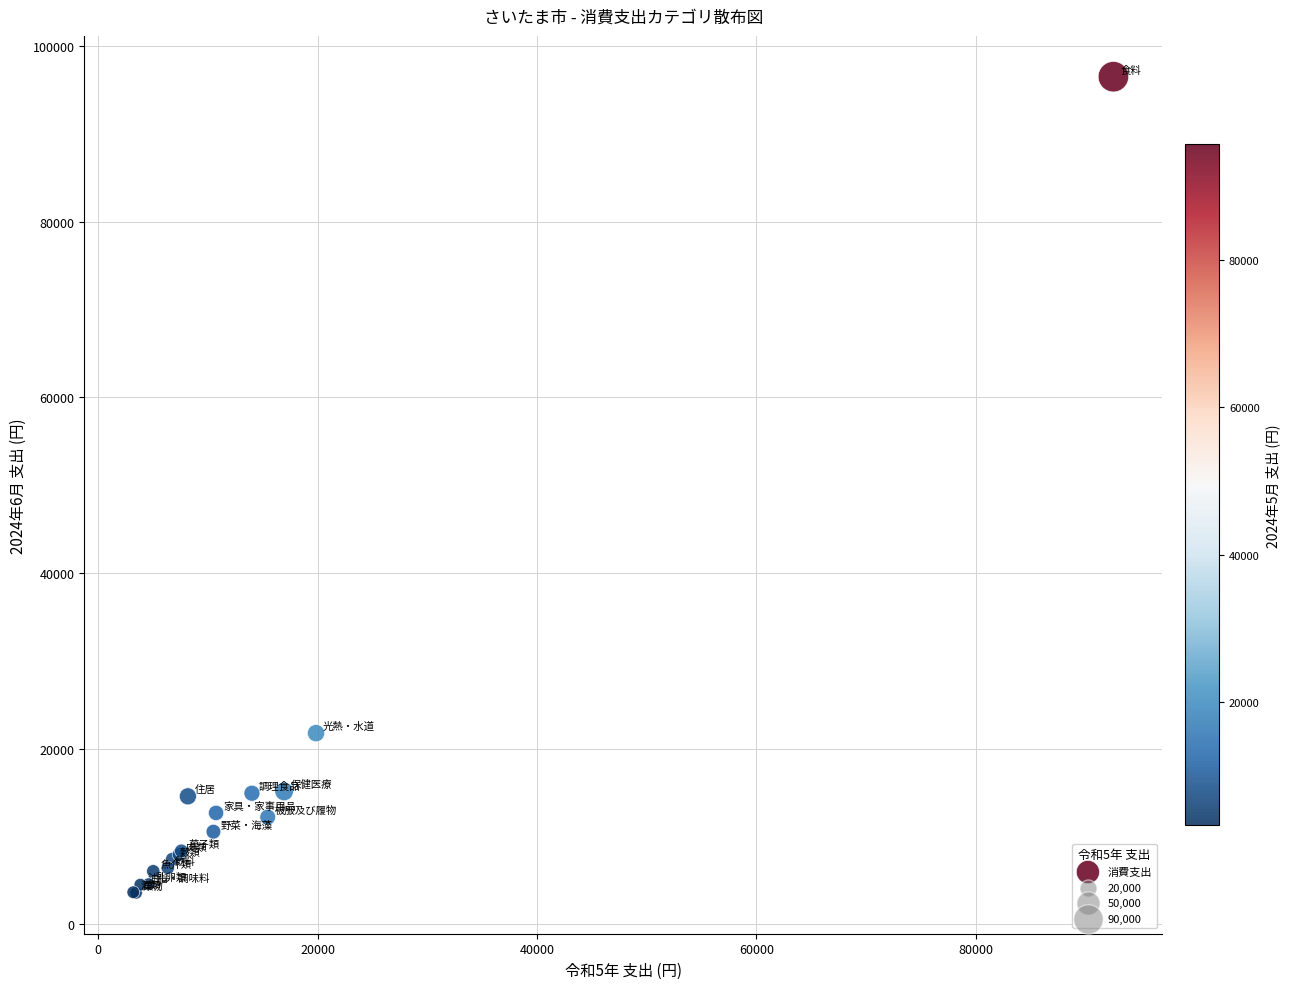

What Y value in the scatter plot is closest to 50043?

21763